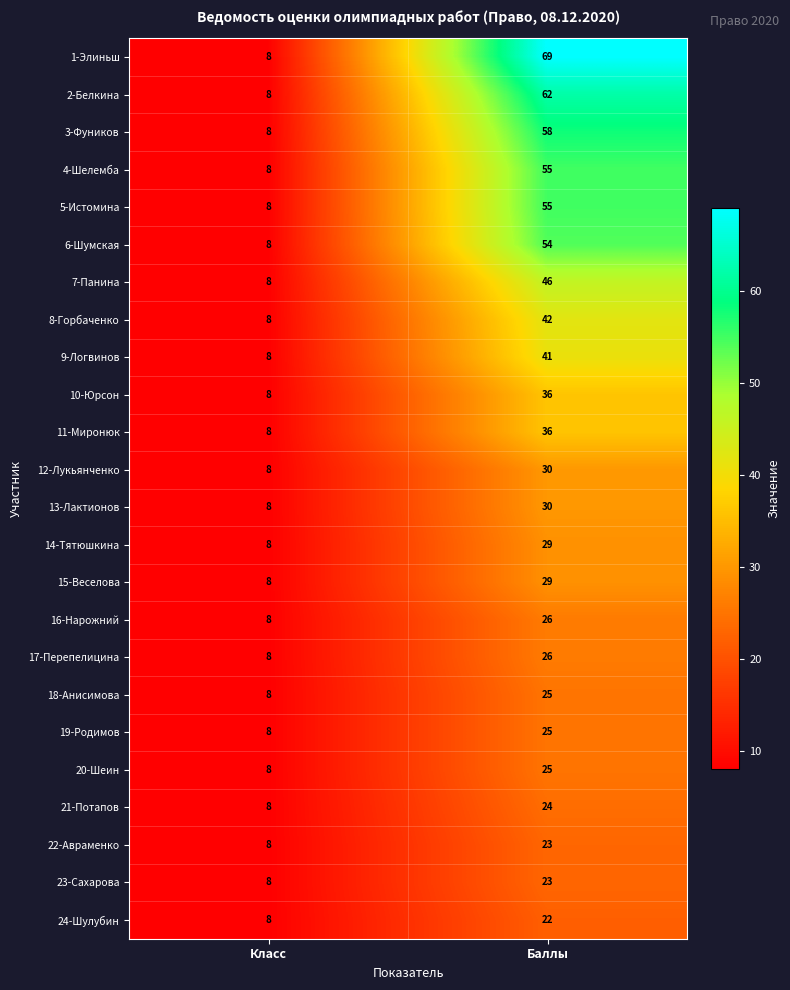

The value of 11-Миронюк at Баллы is 56. True or false?

False